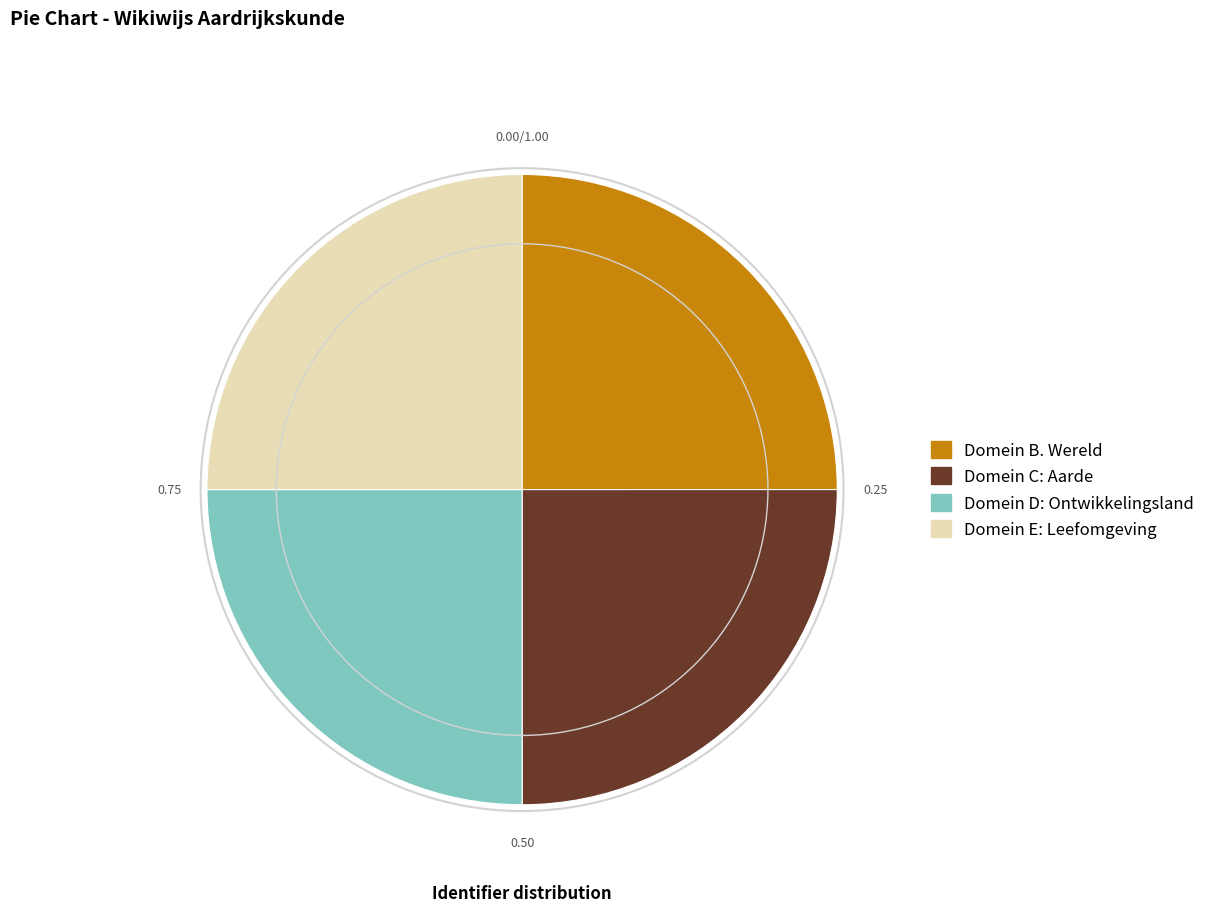

The Domein C: Aarde slice represents 39% of the pie. True or false?

False